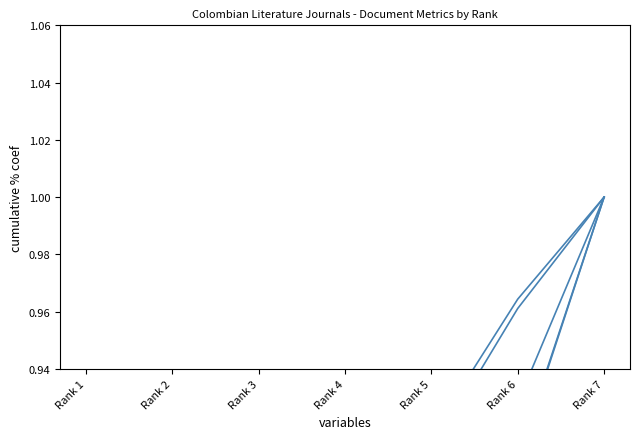

True or false: Total Cites (3years) has more than 1 points higher than both neighbors.

False